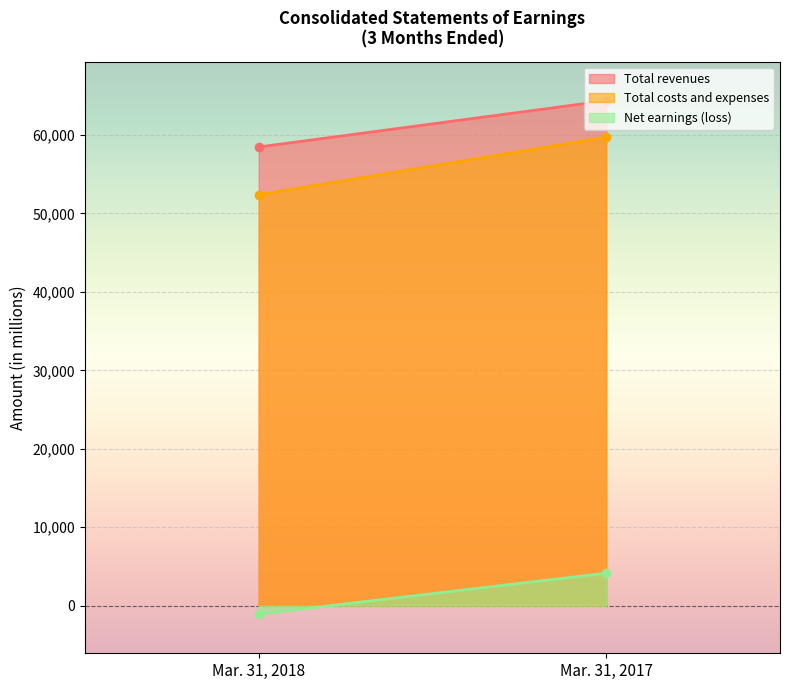

Count the Net earnings (loss) values in the range -1071 to 4139.

2